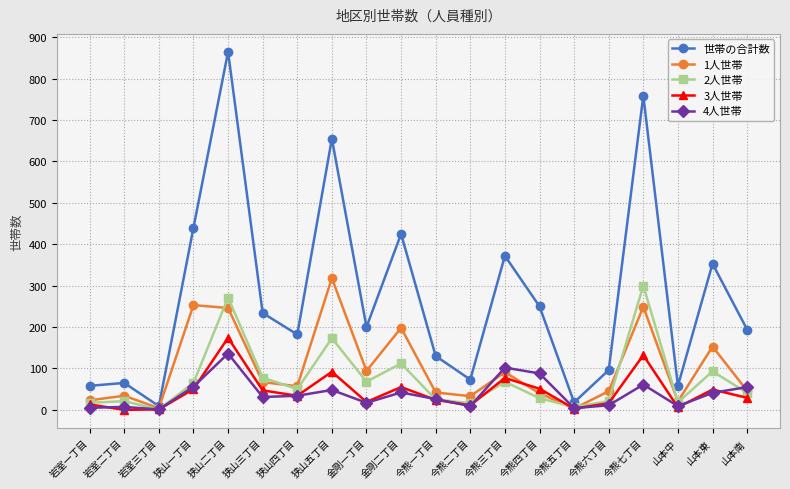

How many data points does each series have?

20